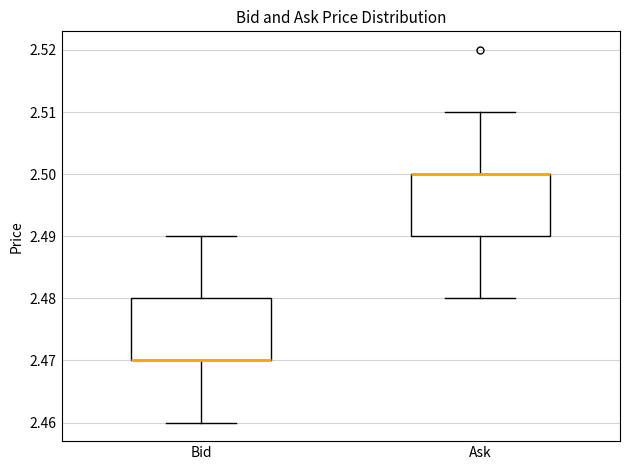

Where is the lower edge of the box for Ask on the y-axis? The values are not printed on the chart, so give them approximately, as read against the axis.

2.49